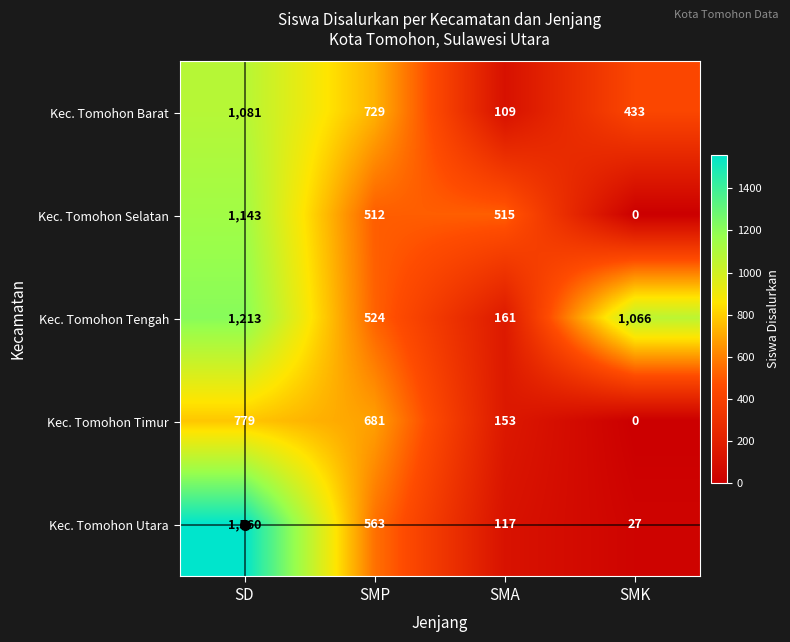

At which category is the sum across all series the highest?

SD